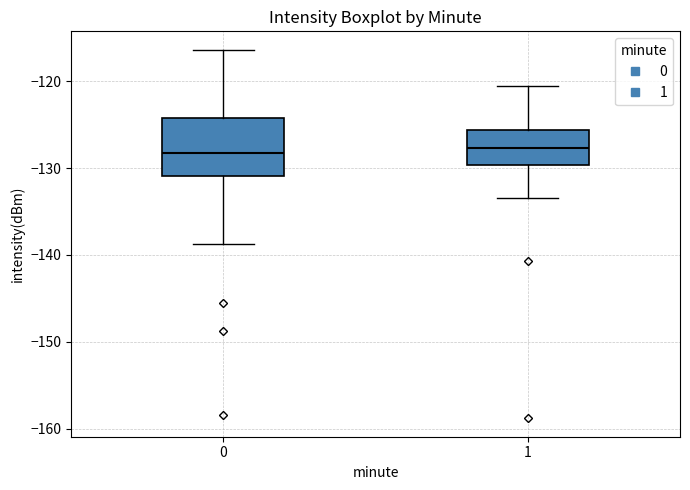

Where does the upper whisker of the box at x = 1 end on the y-axis? The values are not printed on the chart, so give them approximately, as read against the axis.

-121